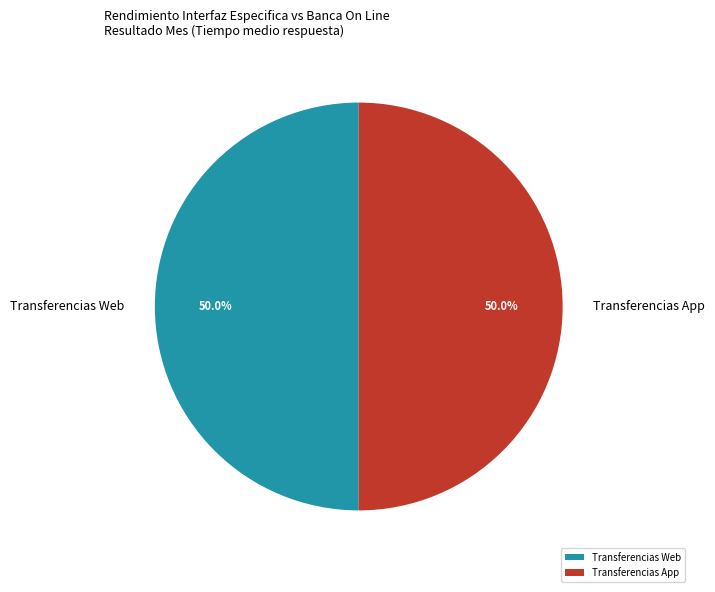

Approximately how many times larger is the value at Transferencias App compared to Transferencias Web?

1.0